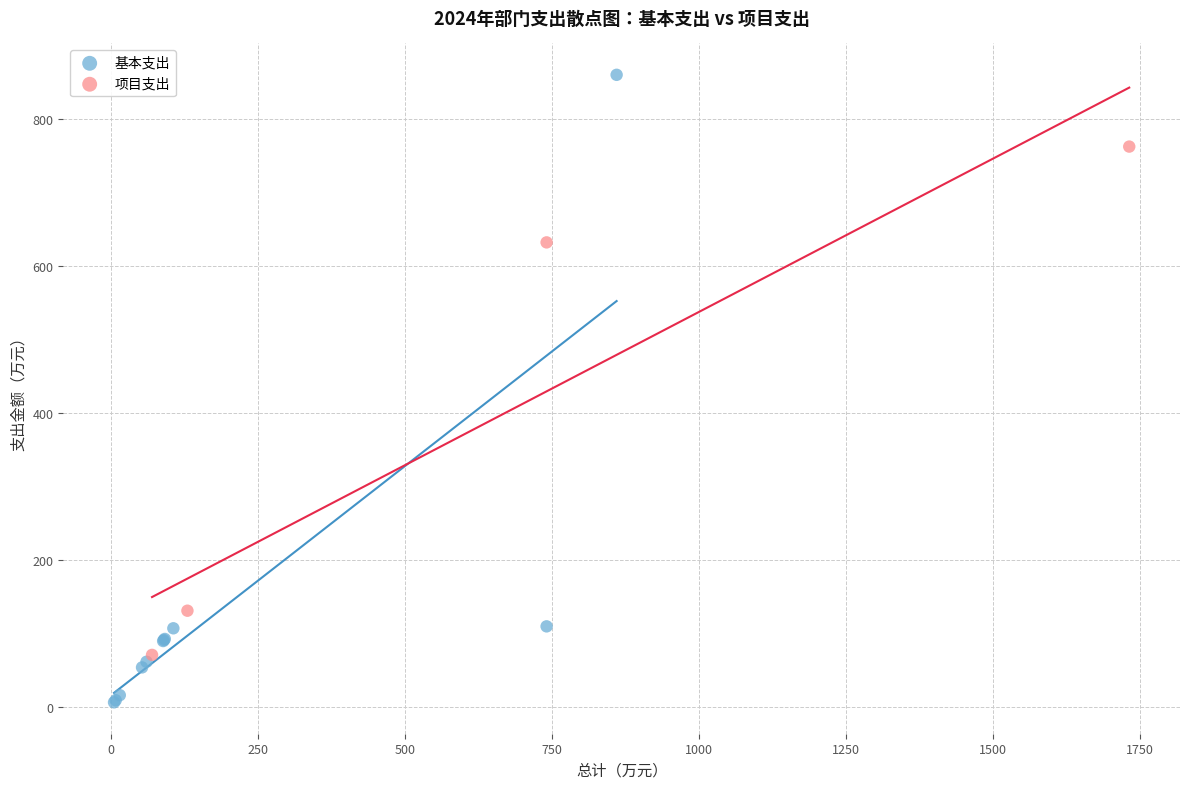

Which series reaches the maximum Y coordinate?

基本支出